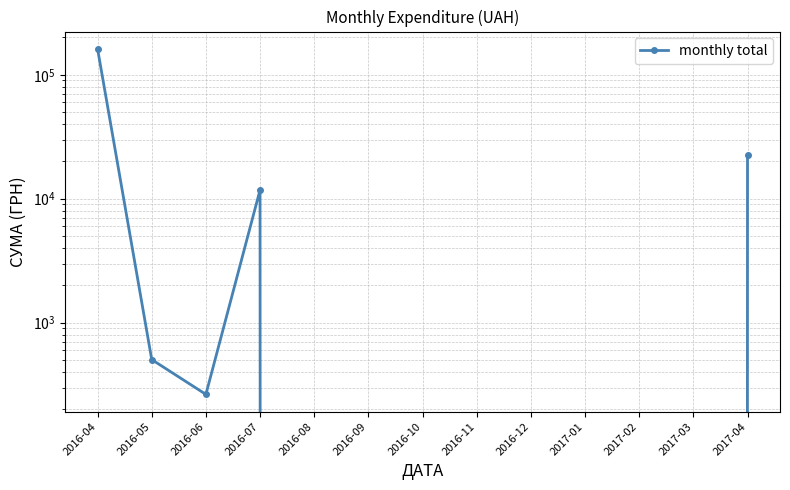

What is the change in value from 2016-06 to 2016-08?

-264.0